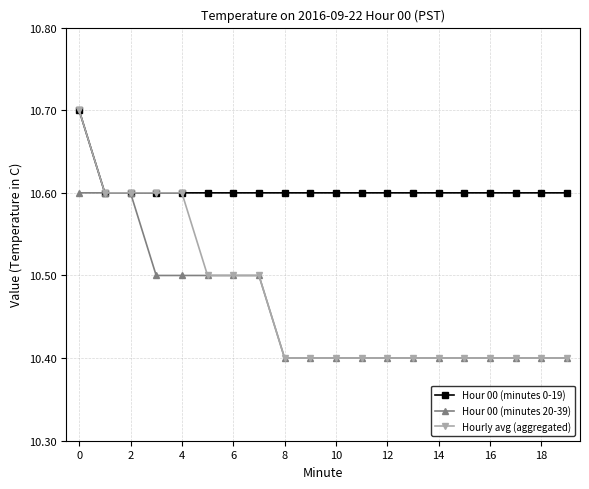

How many lines are shown in the chart?

3